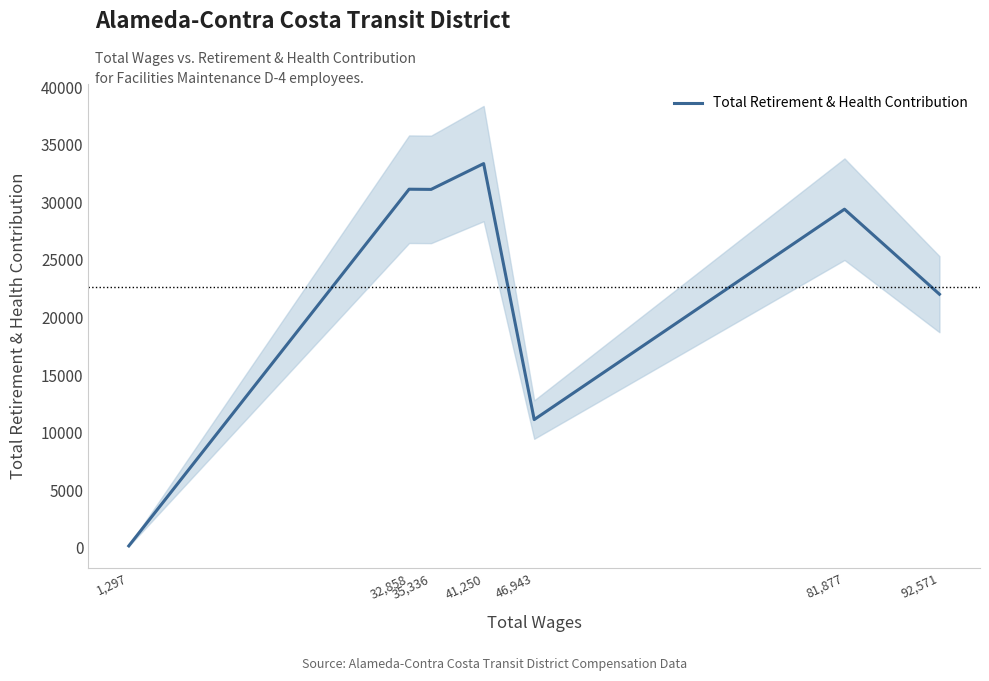

True or false: the data has more than 2 interior local peaks.

True